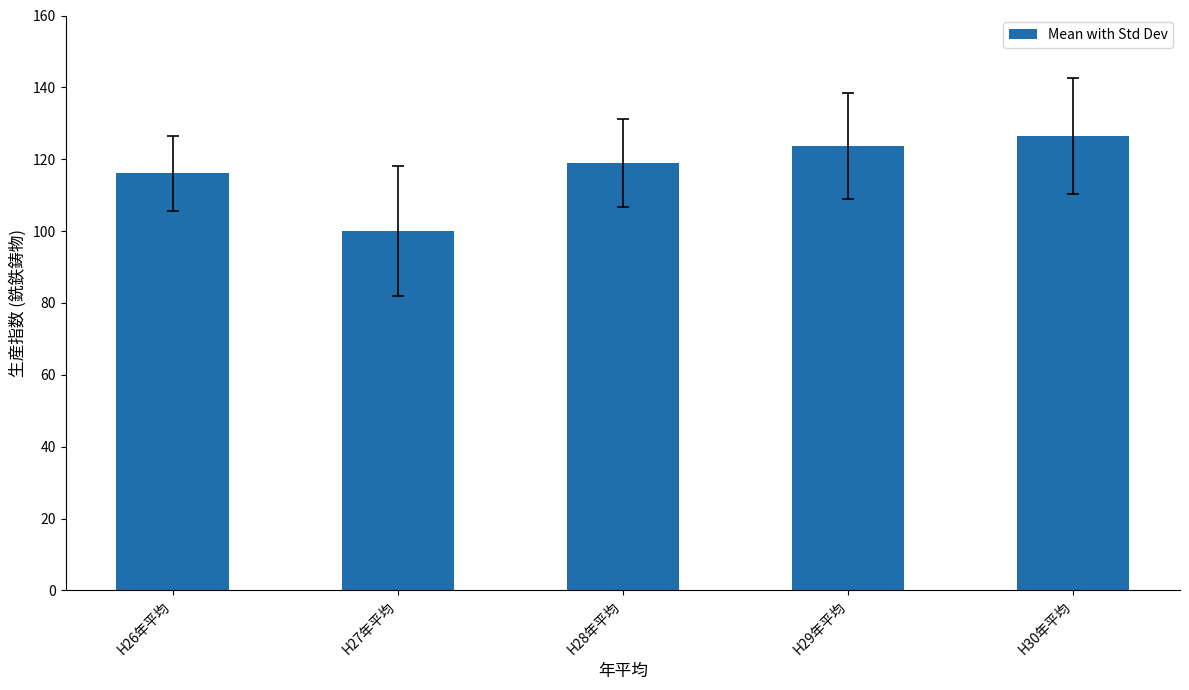

Count the number of categories in the chart.

5